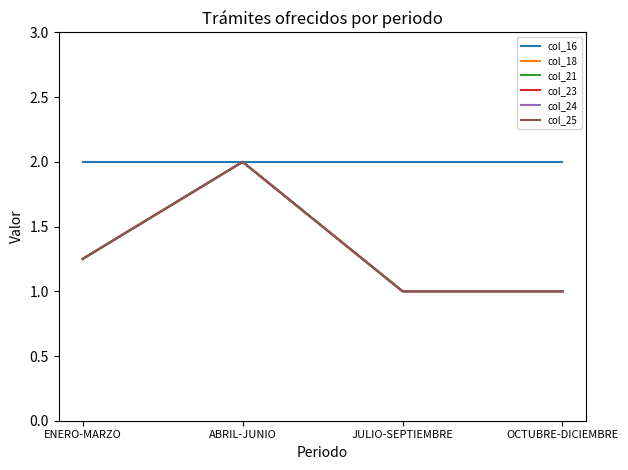

How many col_21 values are between 1 and 2?

4